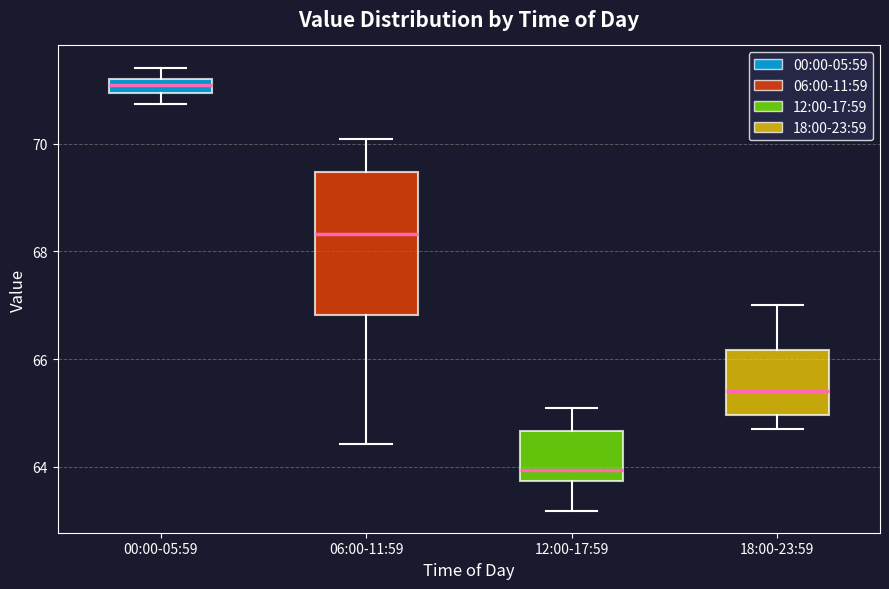

Where does the lower whisker of the box for 18:00-23:59 end on the y-axis? The values are not printed on the chart, so give them approximately, as read against the axis.

64.8